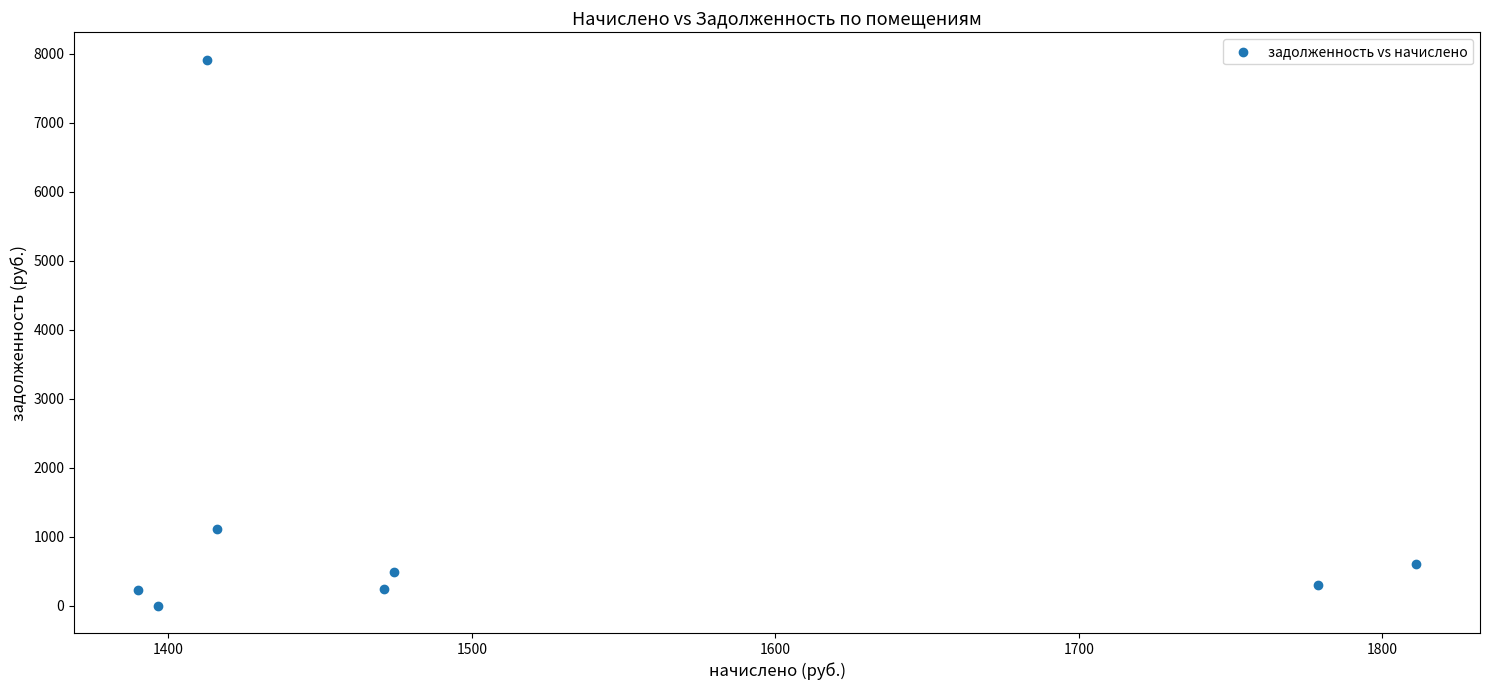

What Y value in the scatter plot is closest to 3957?

1113.4